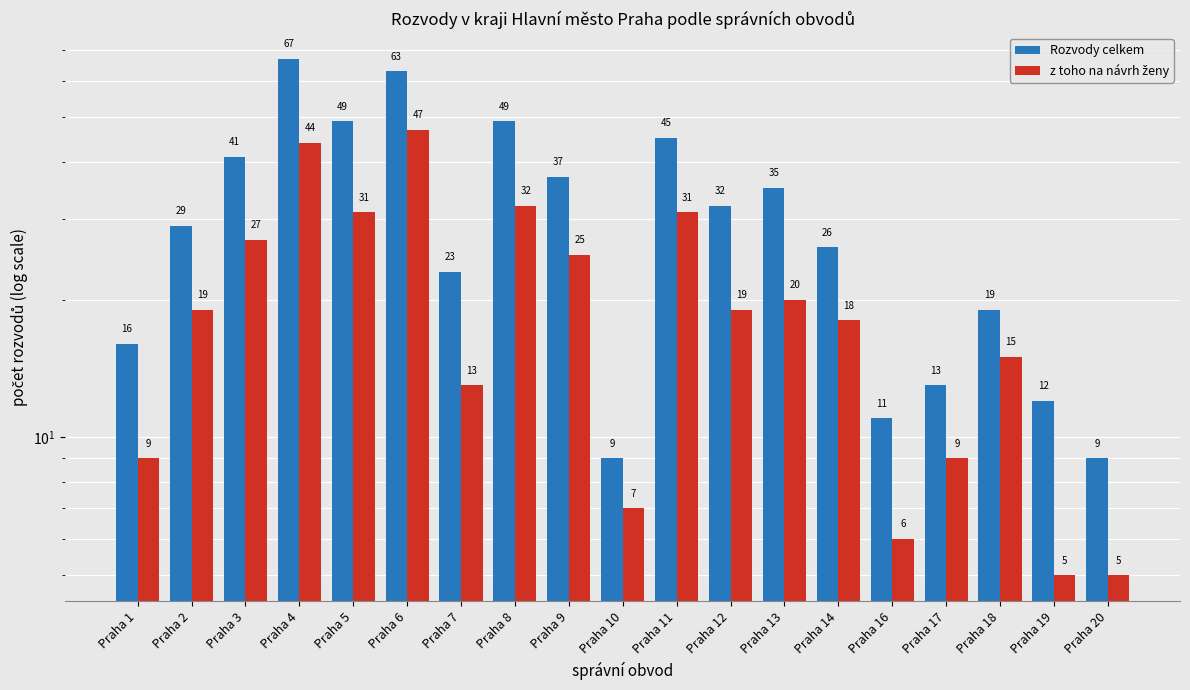

What is the value of the Rozvody celkem bar at the 7th from the left?

23